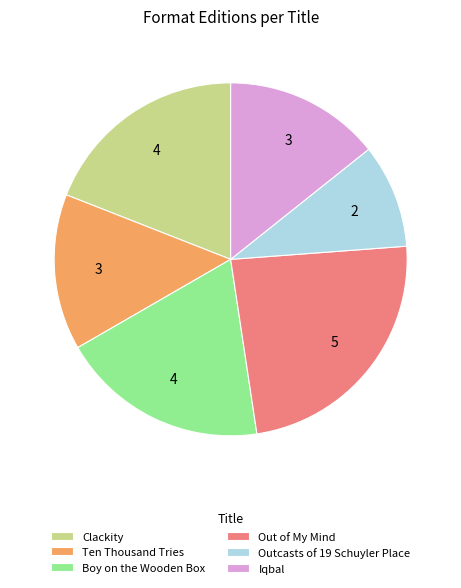

How many slices are in this pie chart?

6